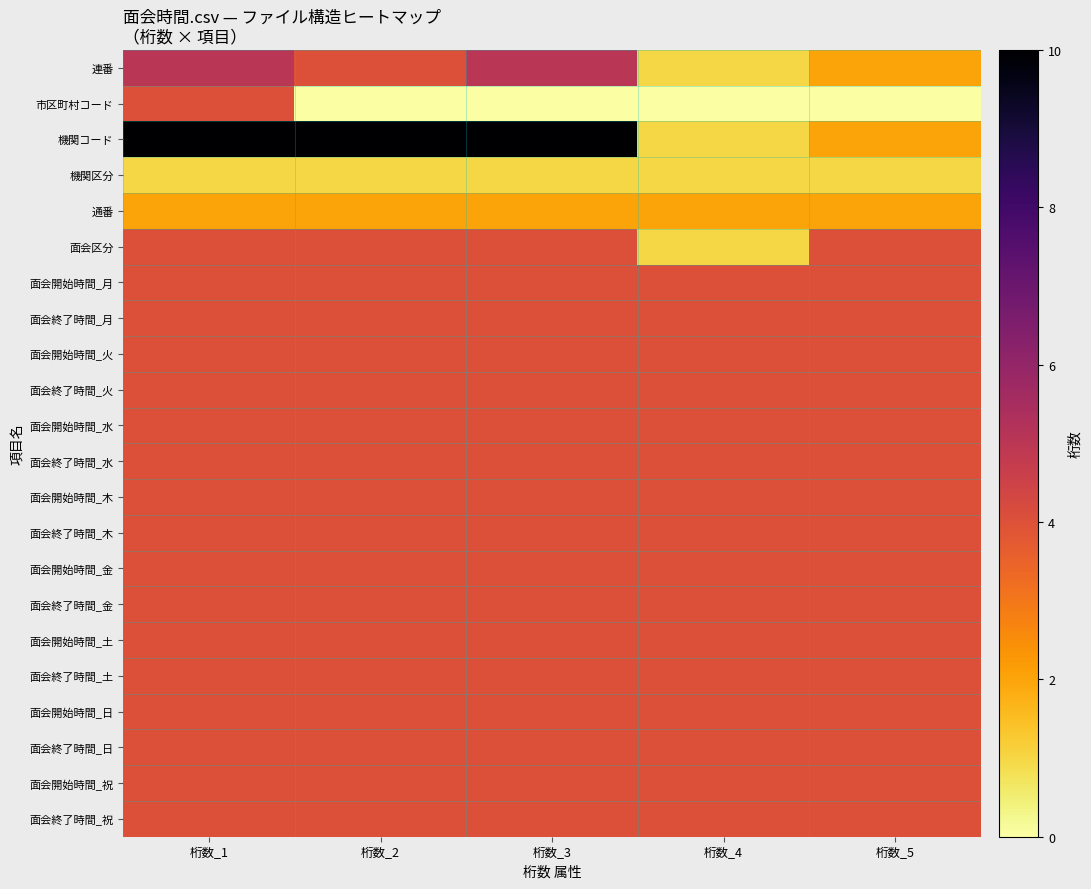

Which category has the lowest value across all series?

桁数_2